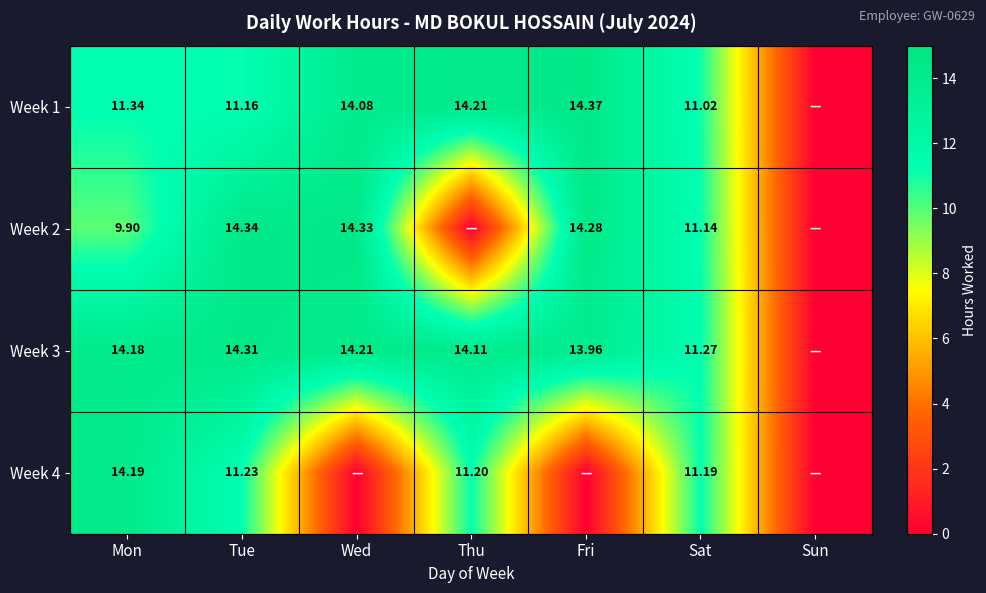

Is the value of Week 2 at Mon greater than the value of Week 1 at Thu?

No